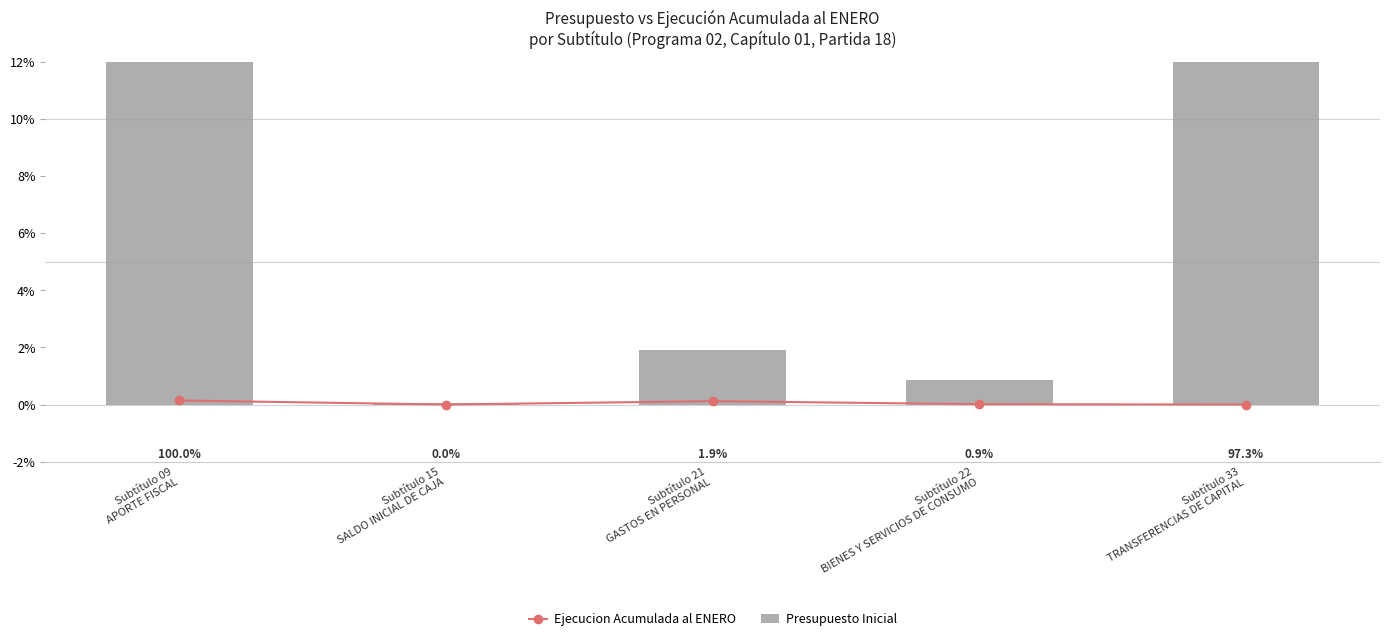

What is the difference between the highest and lowest values at Subtítulo 21
GASTOS EN PERSONAL?

1.8